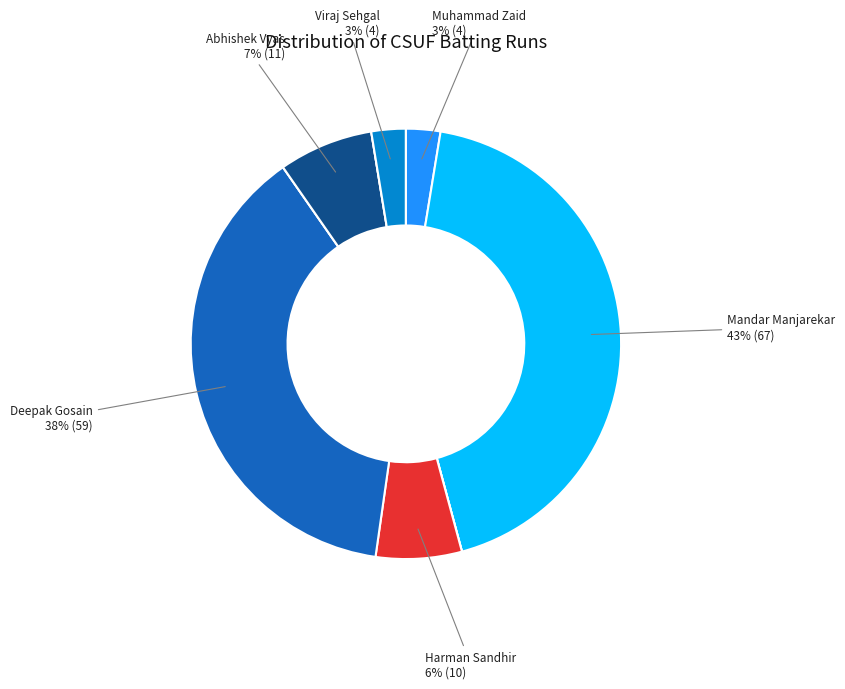

Is there any slice that represents more than half of the pie?

No